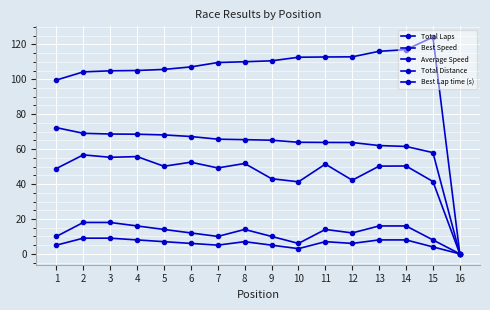

How many lines are shown in the chart?

5